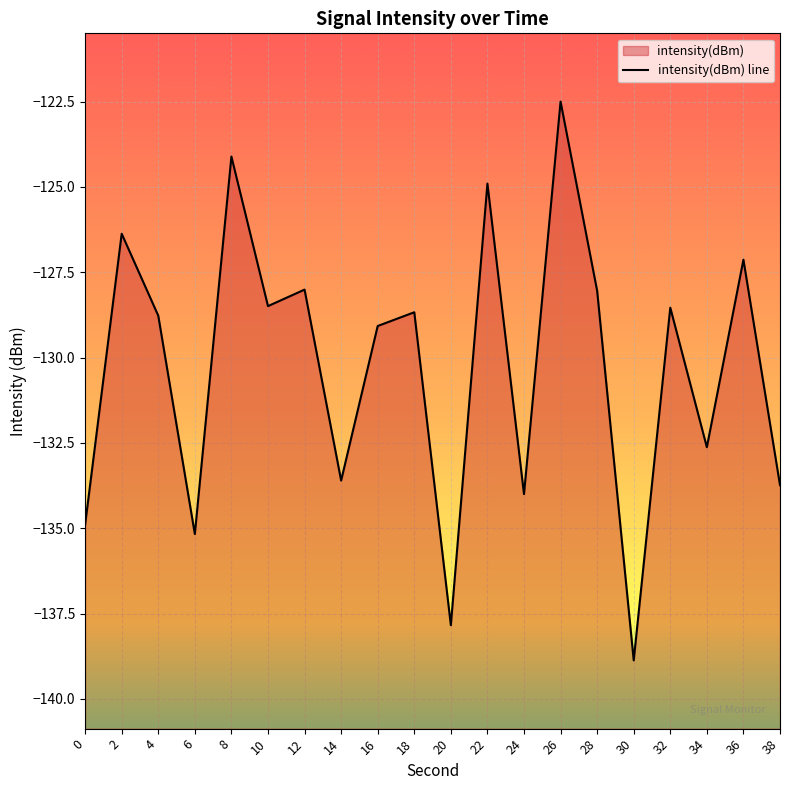

Which has a higher value, 16 or 22?

22